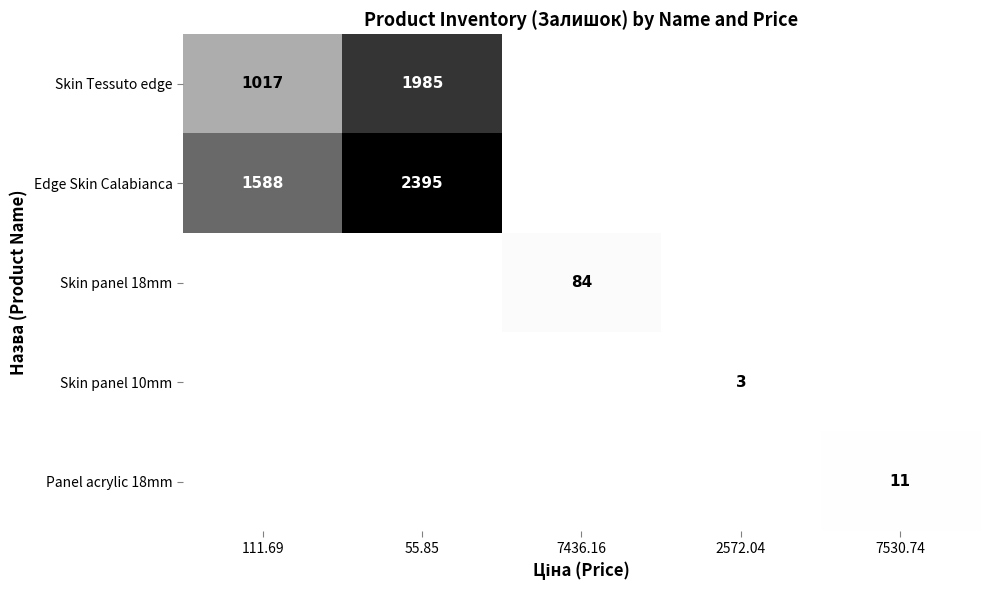

True or false: Skin panel 10mm has a value of 3 at 2572.04.

True